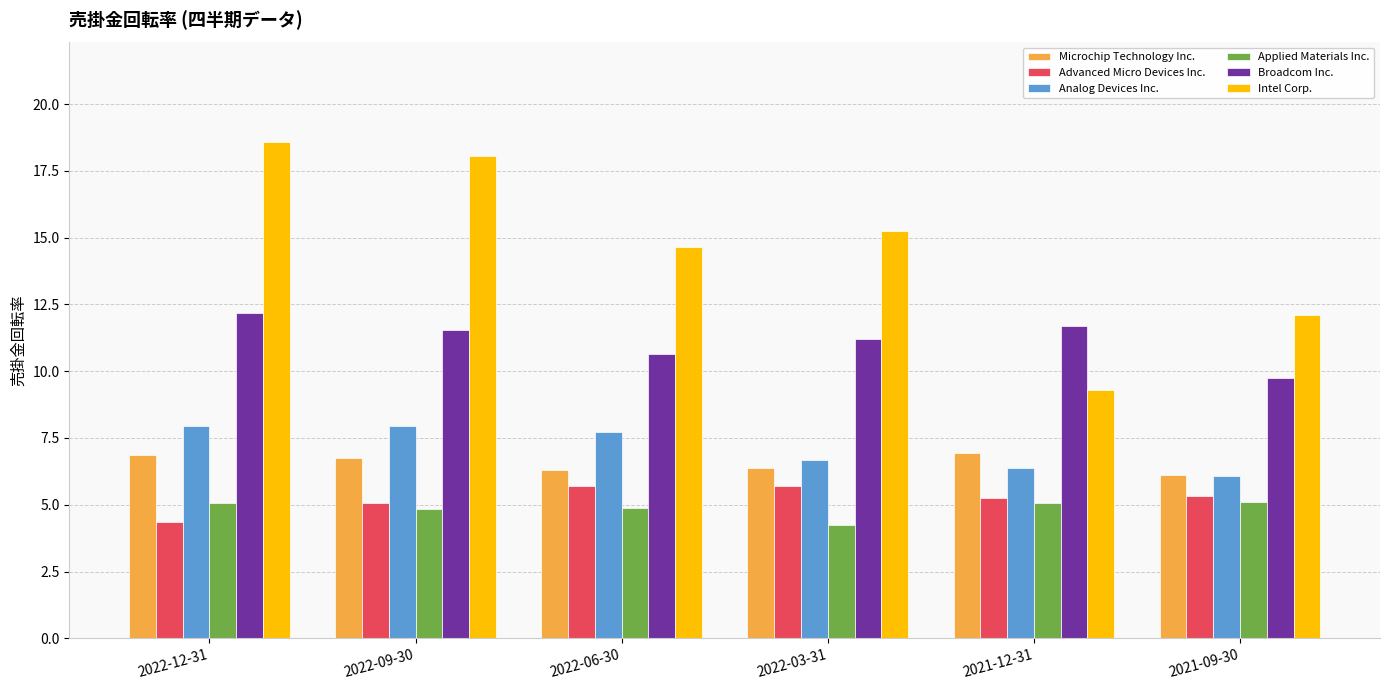

What is the average value of the Analog Devices Inc. series?

7.1